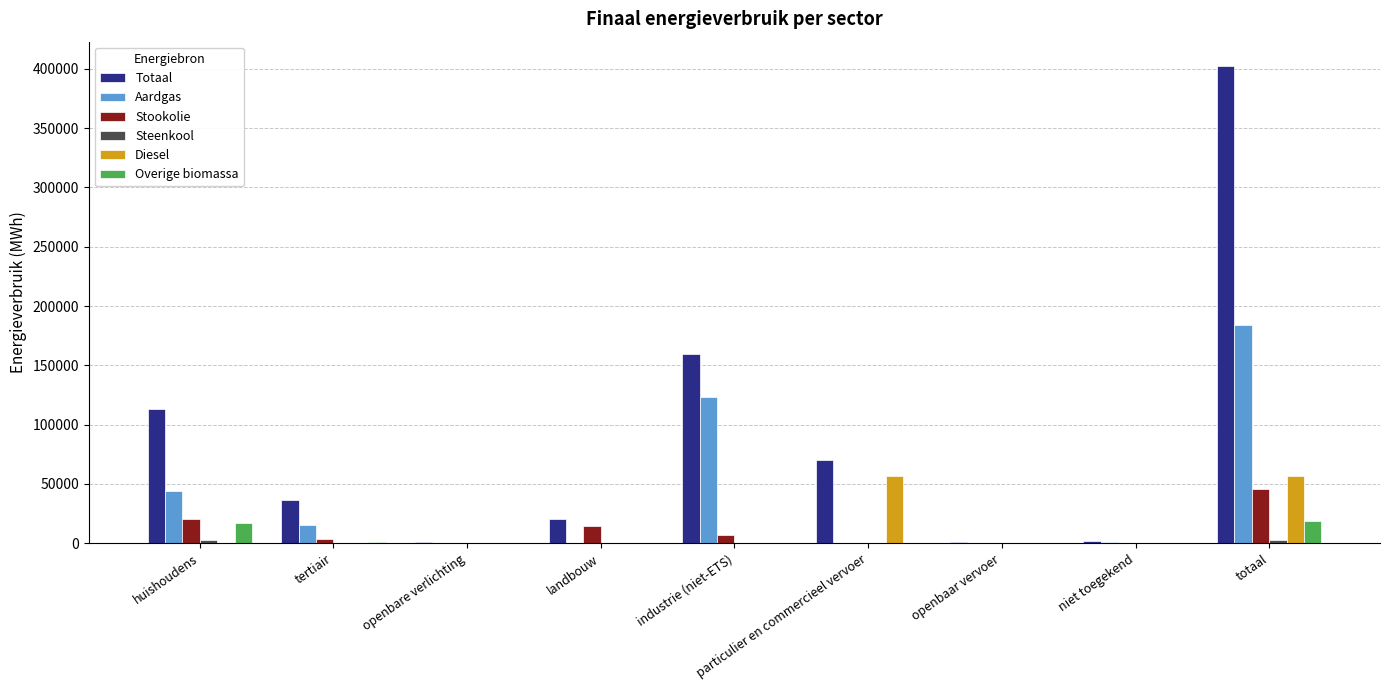

How many distinct data groups are displayed?

6